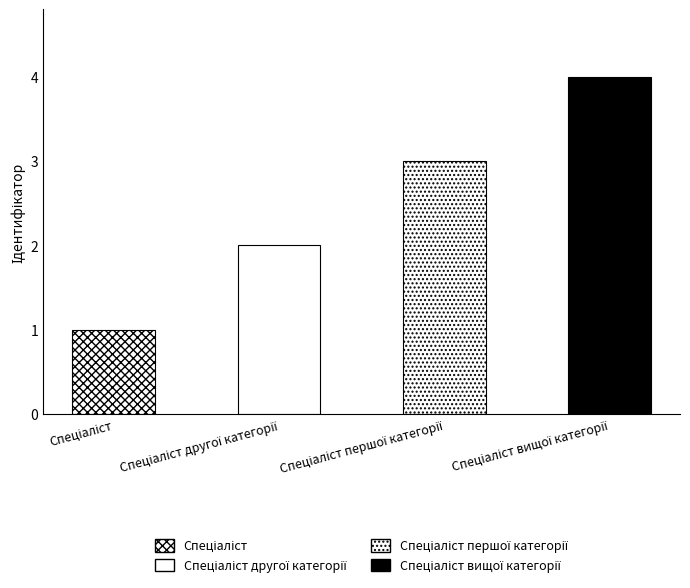

At which label does the data first exceed 3?

Спеціаліст вищої категорії